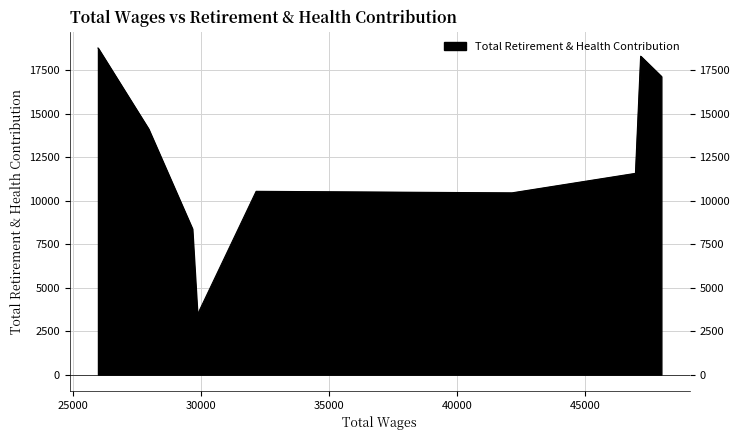

How many interior local peaks (higher than both neighbors) does the data have?

2